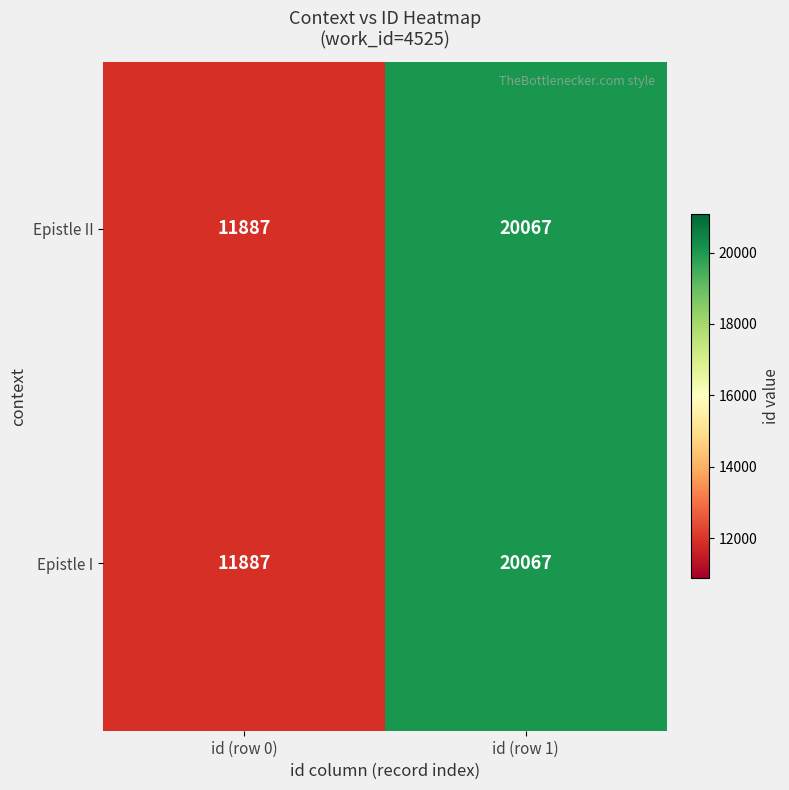

List the labels in order of Epistle II value, largest first.

id (row 1), id (row 0)